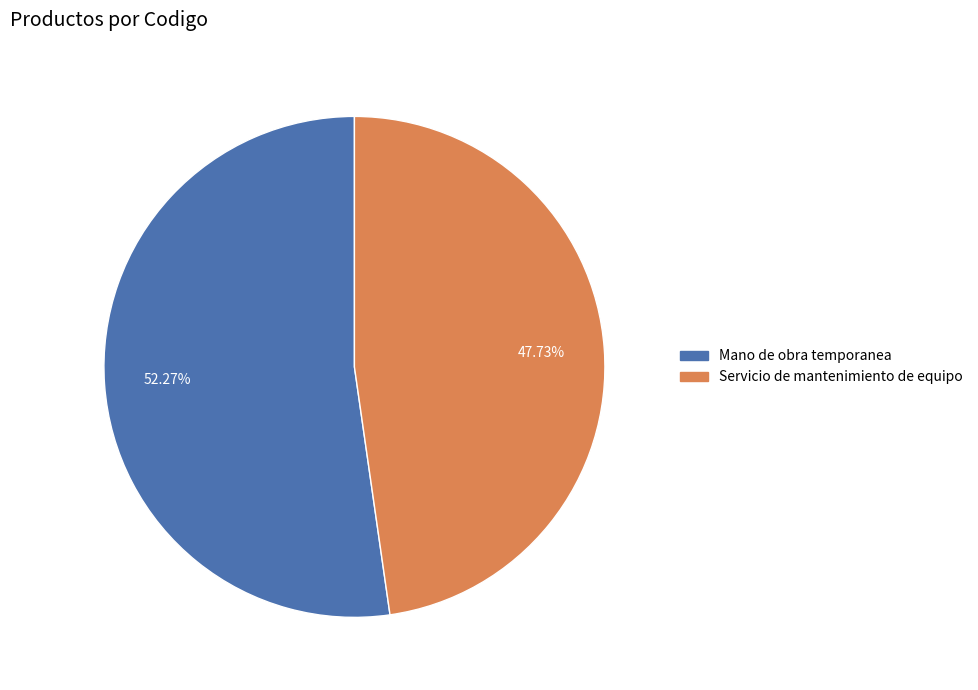

Which category accounts for the majority?

Mano de obra temporanea